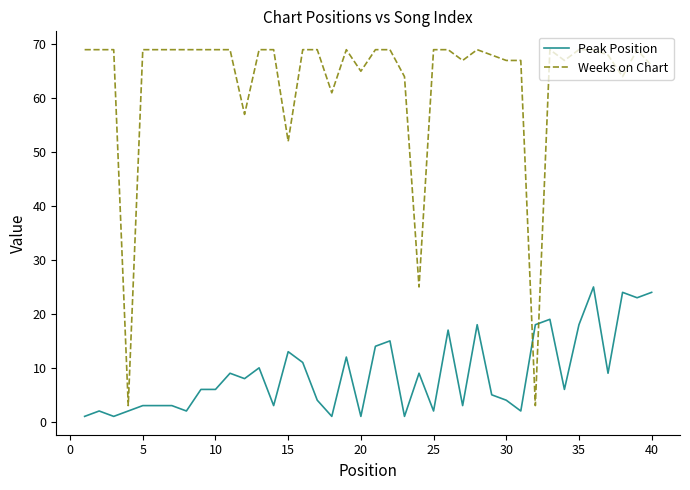

True or false: Peak Position has more than 1 points higher than both neighbors.

True